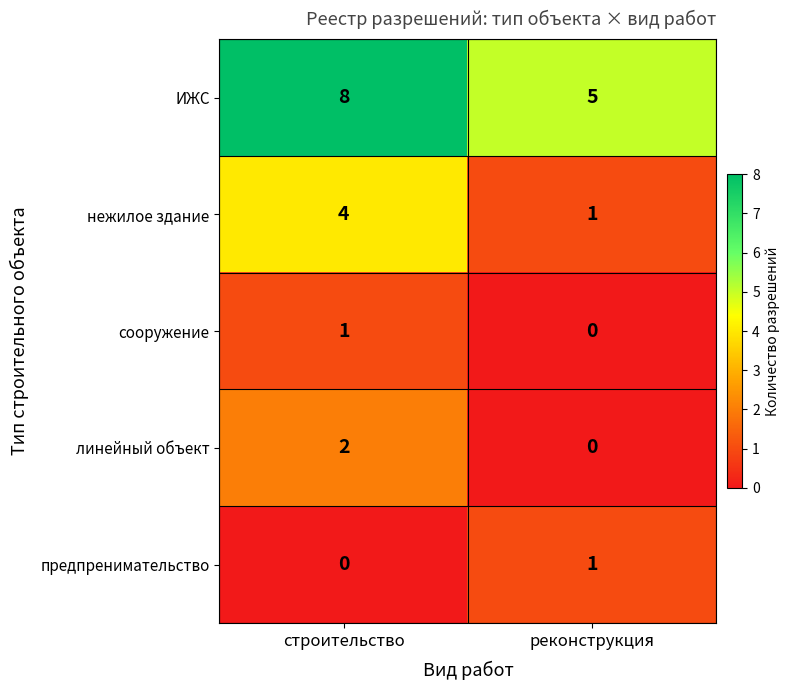

What is the difference between the maximum and minimum values in the ИЖС series?

3